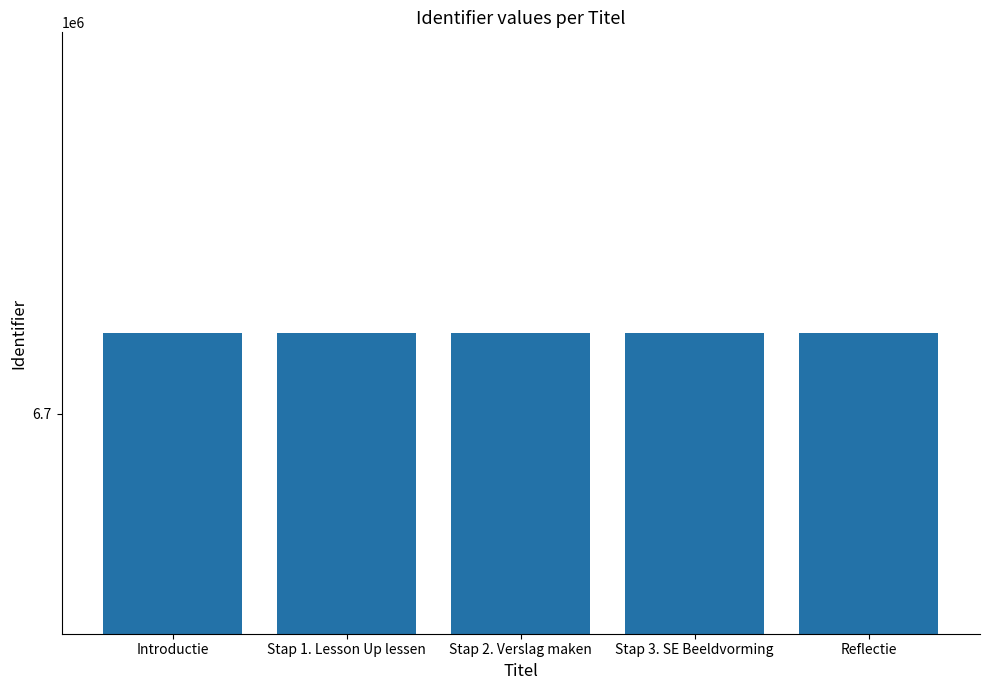

Where does the data first go above 6713415?

Stap 3. SE Beeldvorming